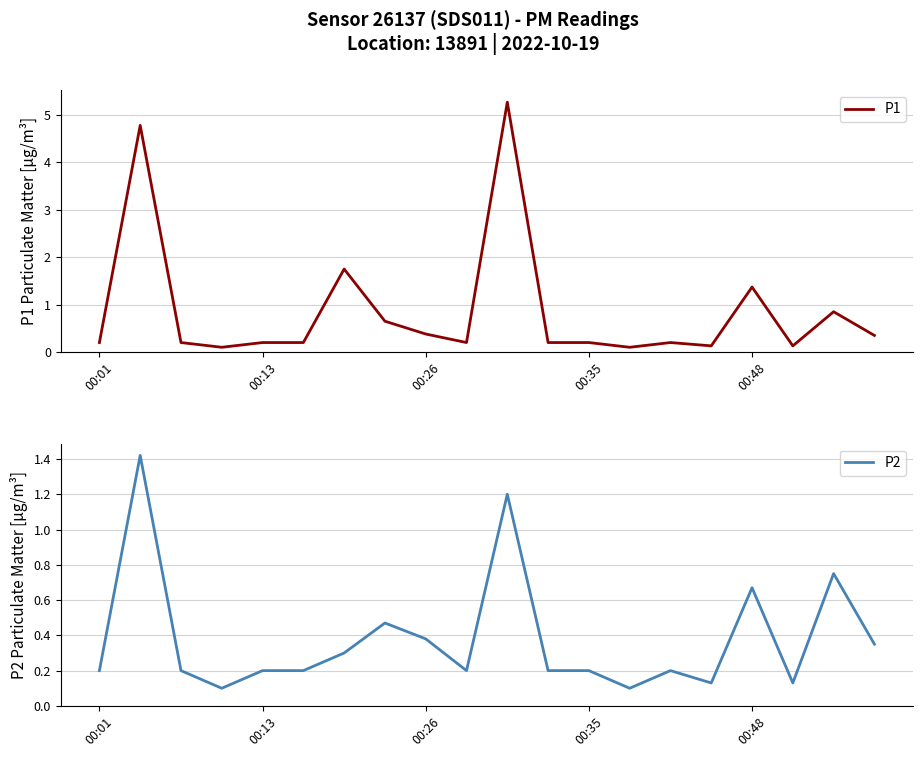

True or false: P2 and P1 cross at least once.

False